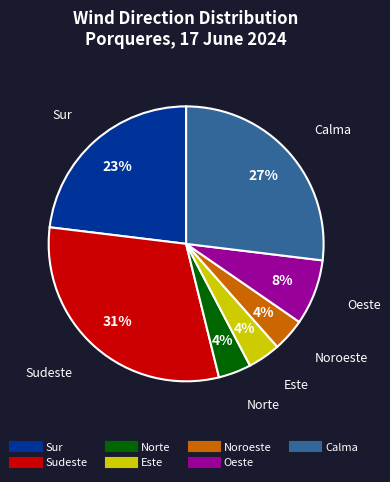

How many segments does this pie chart have?

7